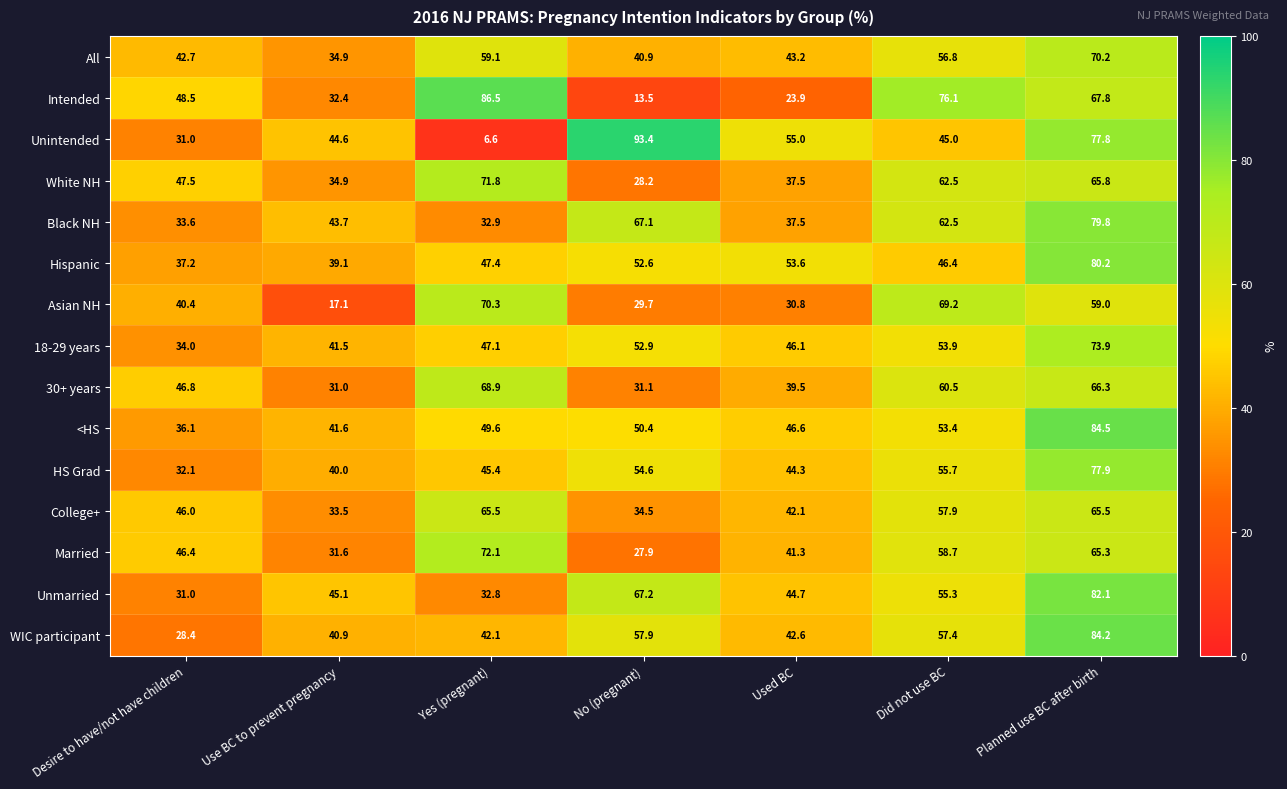

How many series are shown in this chart?

15